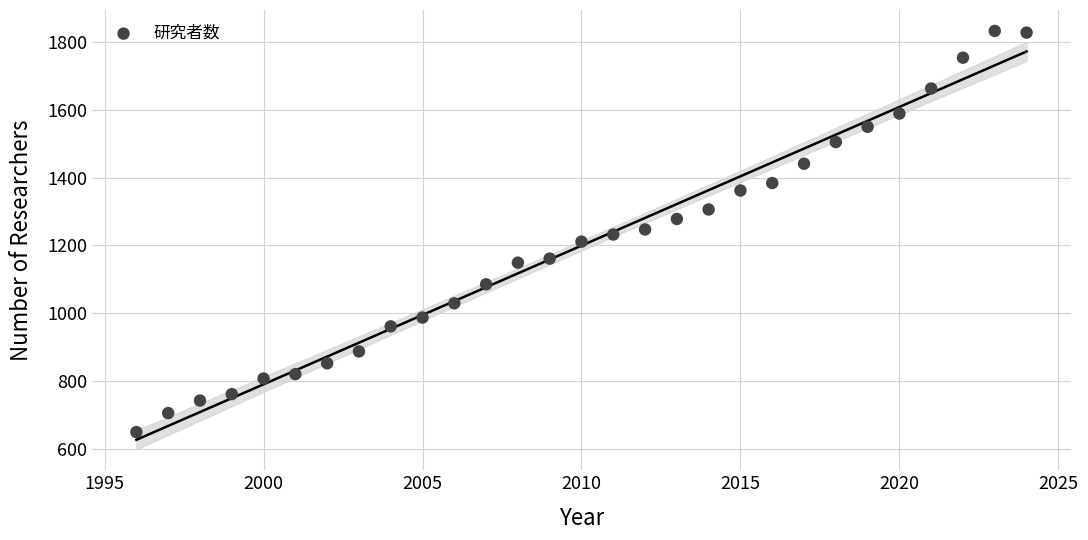

What is the range of X values (max minus min)?

28